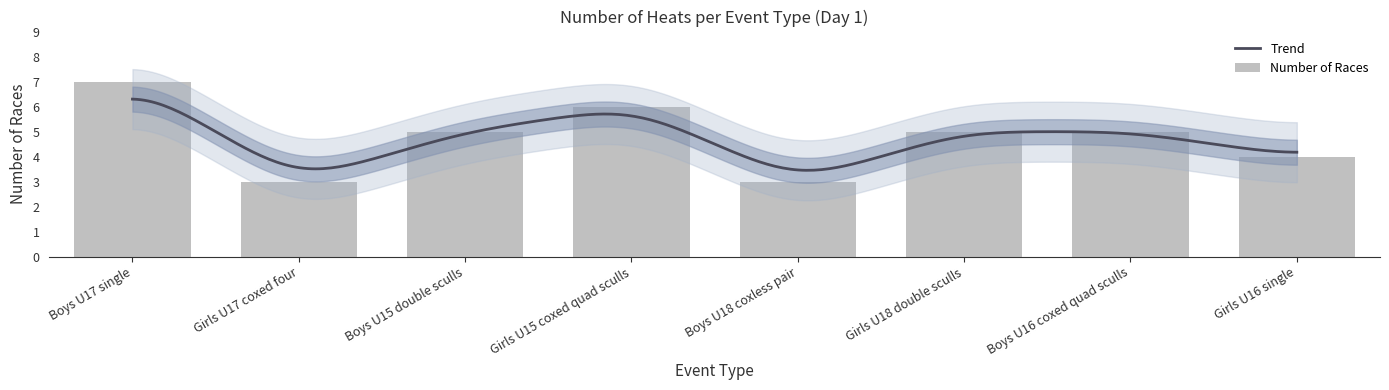

What is the smallest value displayed?

3